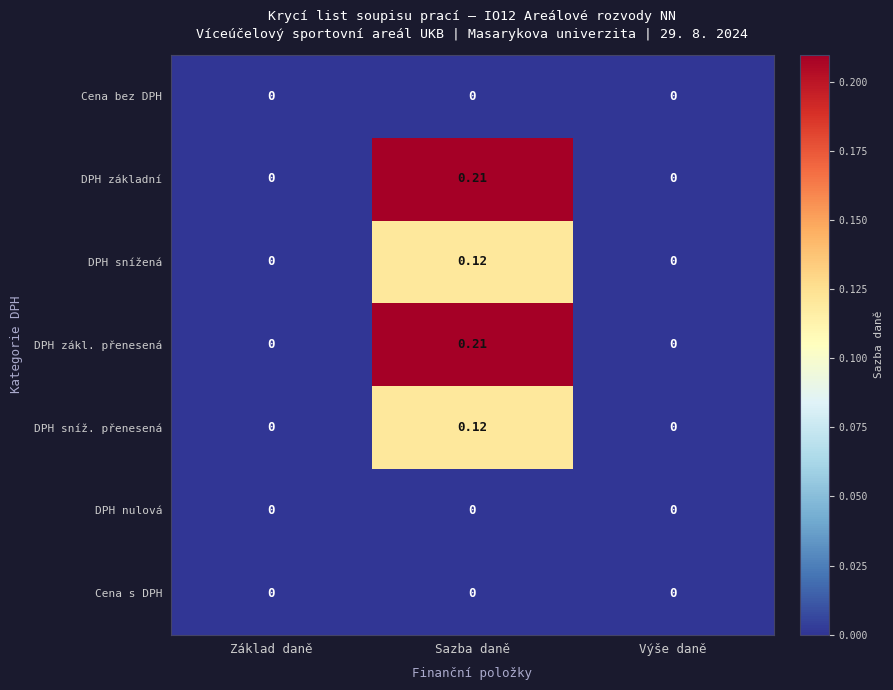

How many values in the DPH základní series exceed 0?

1